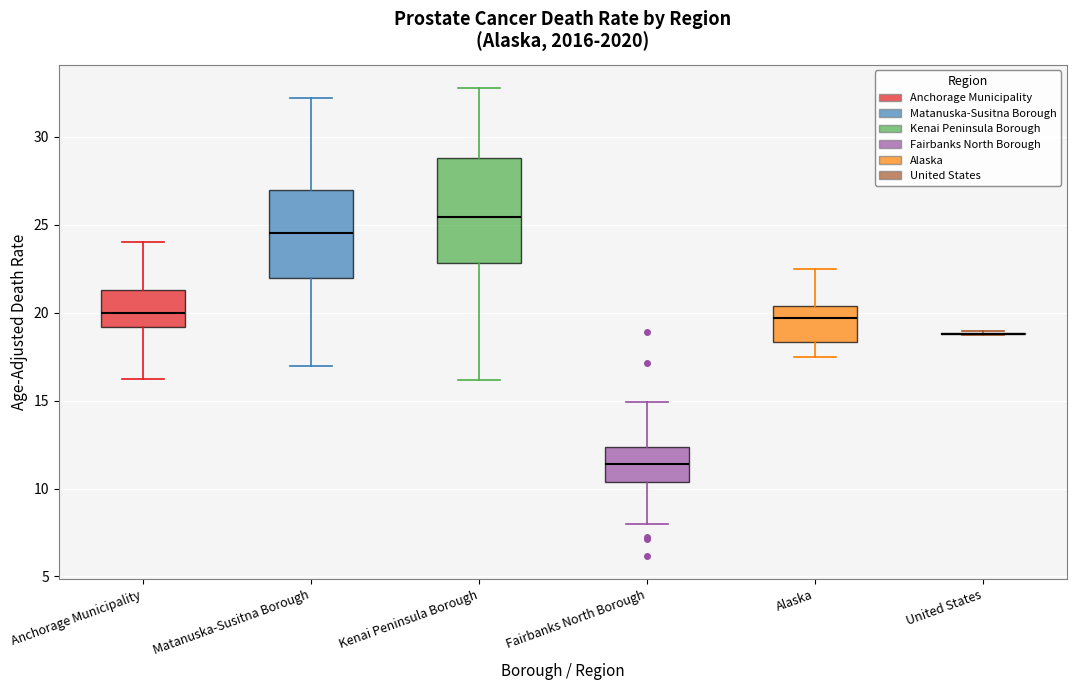

Comparing the boxes themselves (not the whiskers), which one is the tallest?

Kenai Peninsula Borough